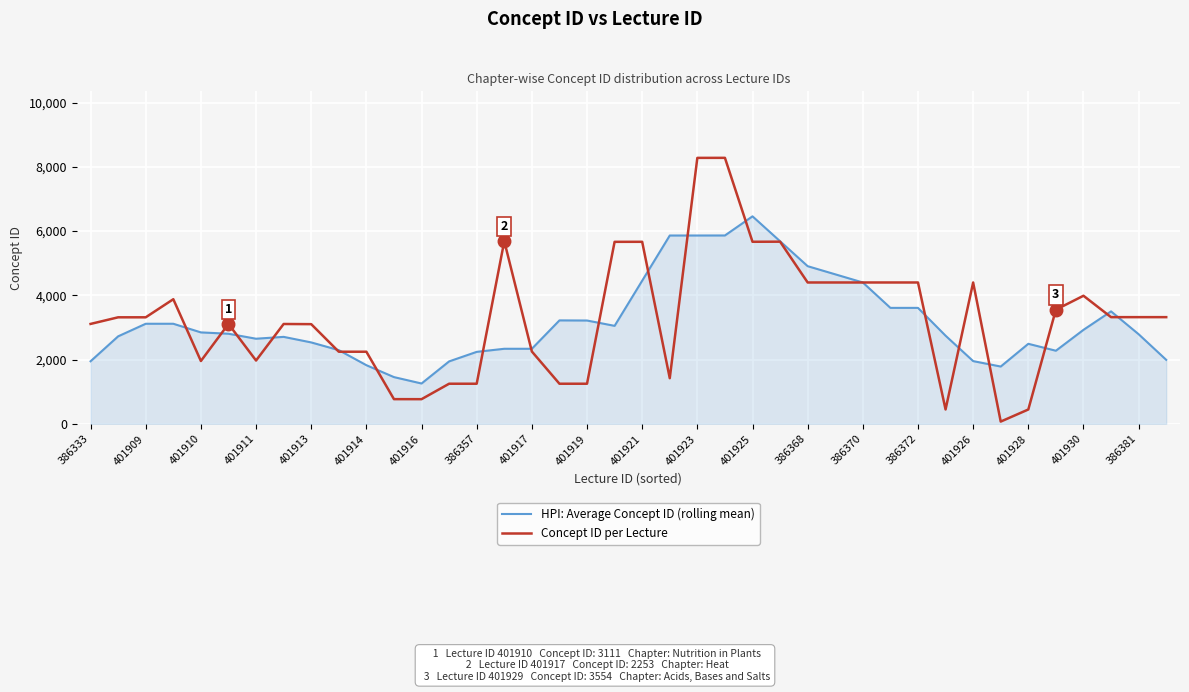

What is the greatest value displayed?

8280.0